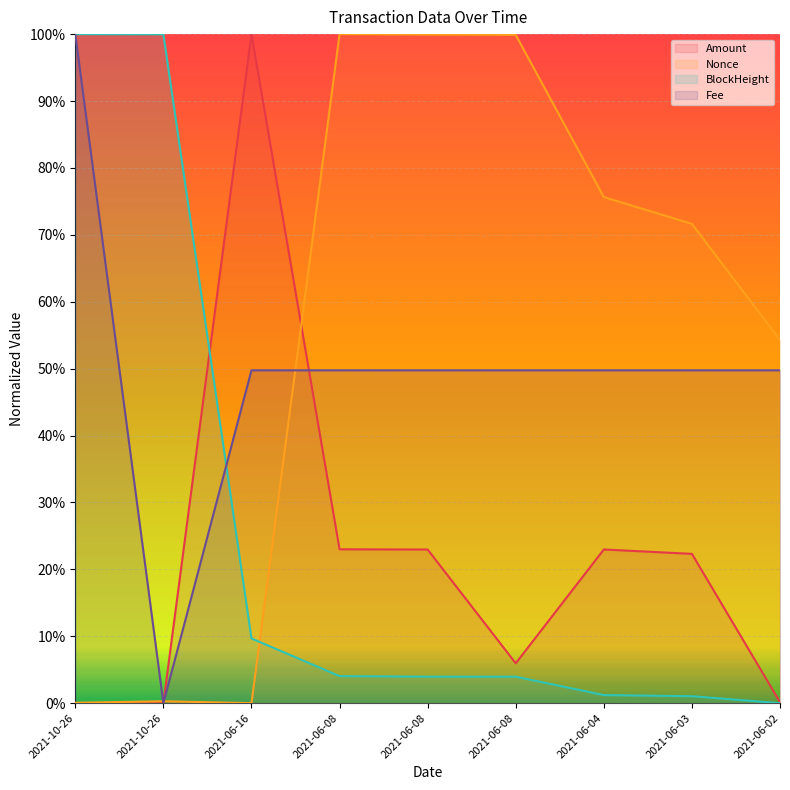

How many intersections are there between Fee and Nonce?

3